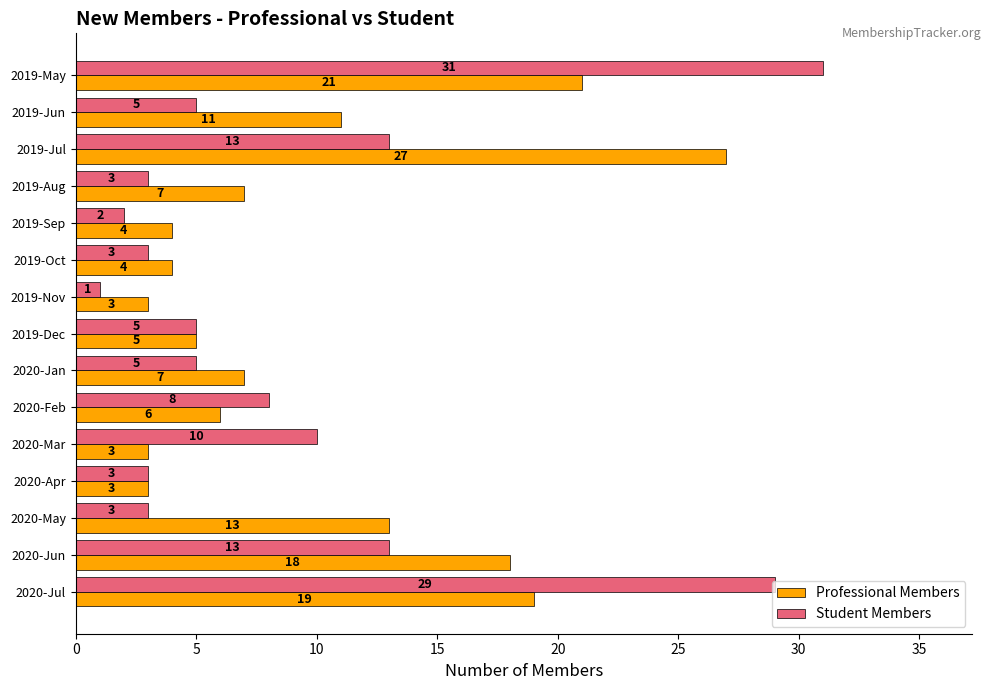

Where is Professional Members nearest to the value 15?

2020-May